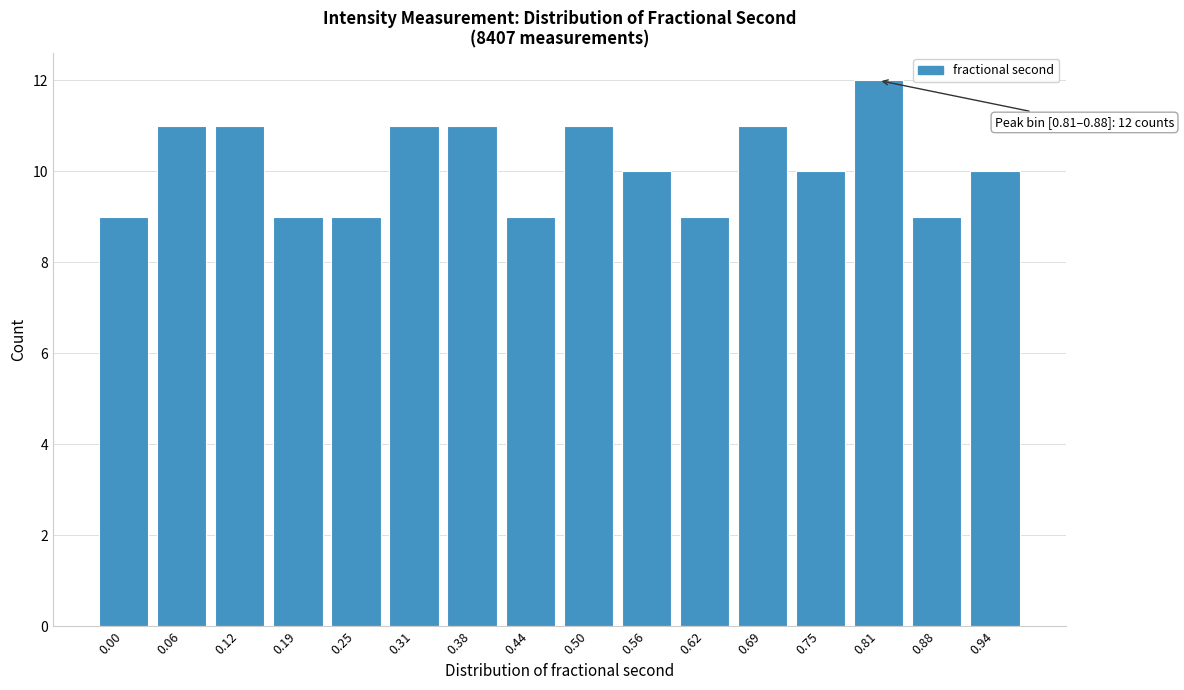

Reading left to right, what are all the values shown in this chart?

9	11	11	9	9	11	11	9	11	10	9	11	10	12	9	10